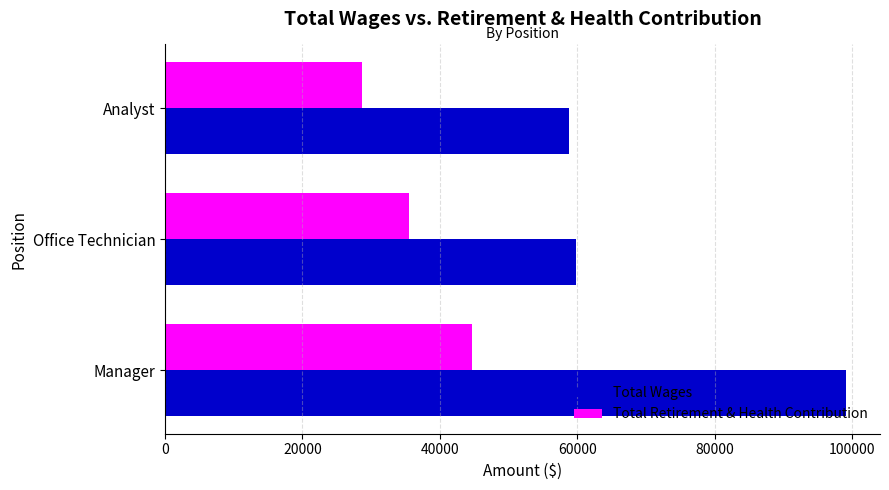

True or false: Total Wages has a value of 98038 at Analyst.

False